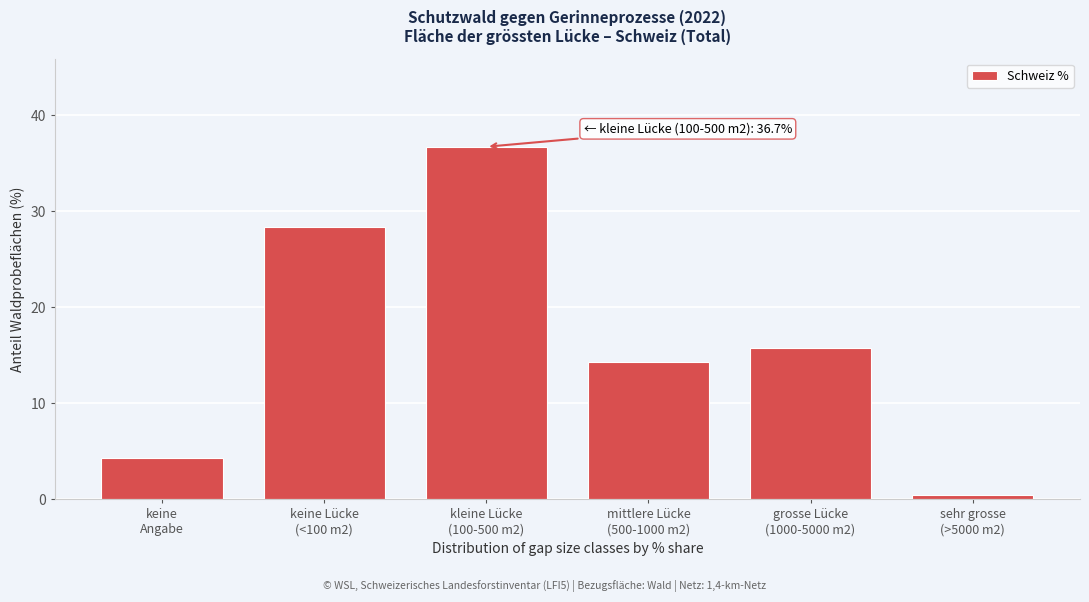

Reading left to right, transcribe all the data shown in this chart.

4.3	28.4	36.7	14.3	15.8	0.5